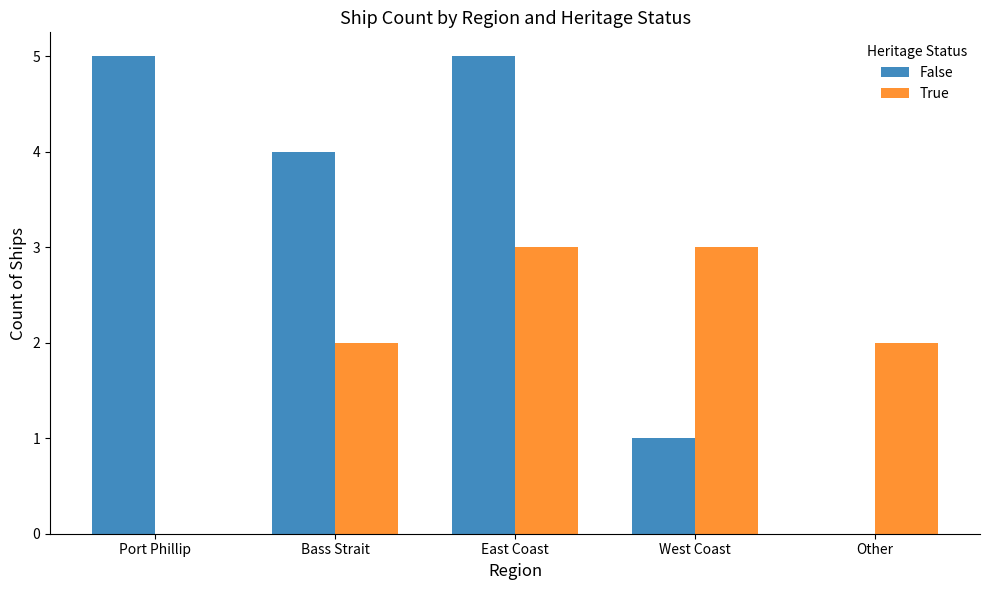

Between Port Phillip and Other, which series saw the biggest shift?

False